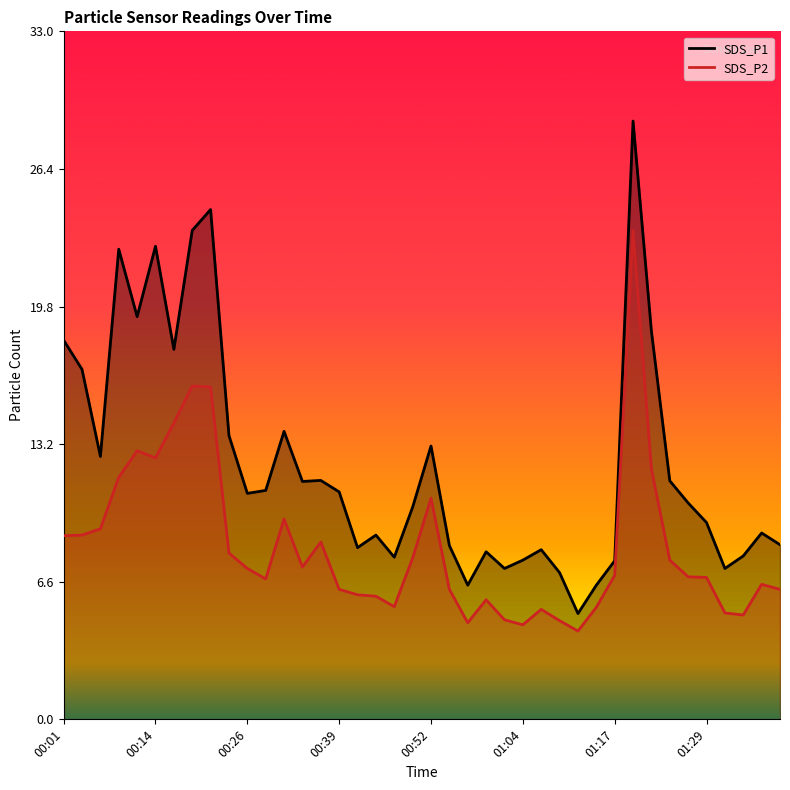

At which label does SDS_P2 first exceed 6?

00:01